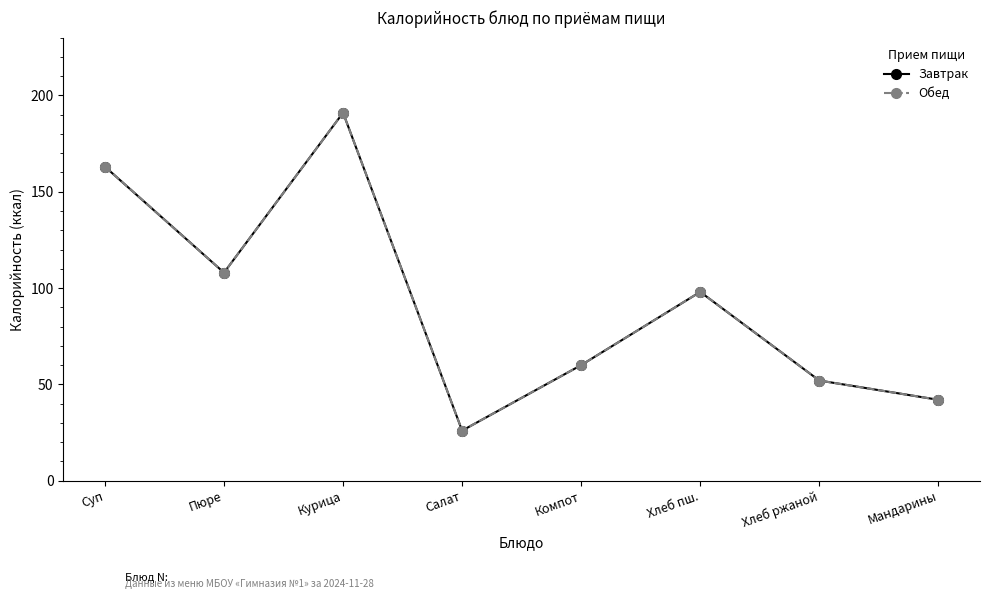

How many lines are shown in the chart?

2